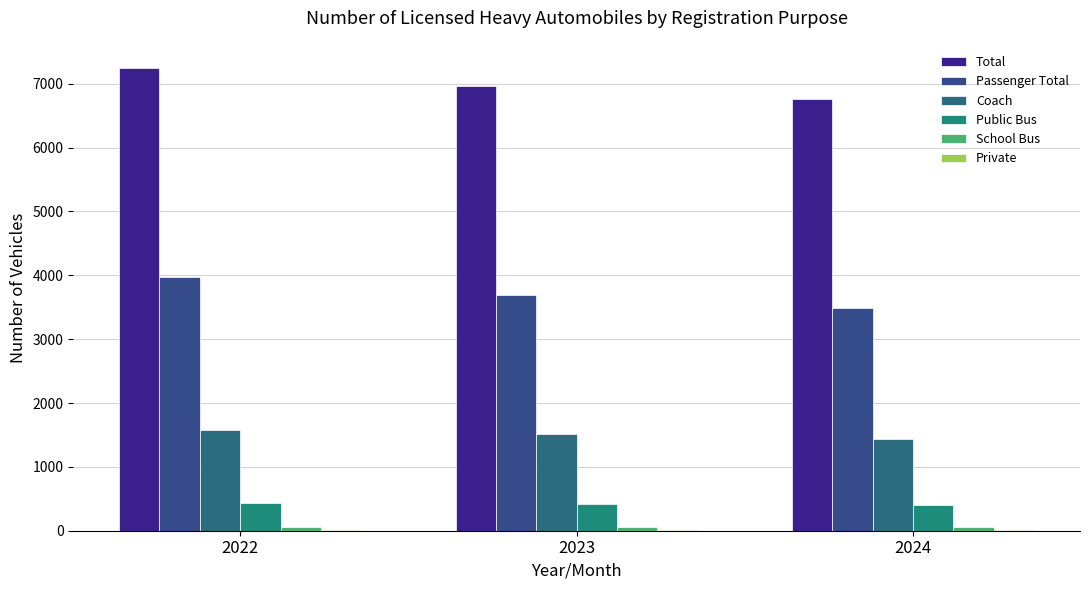

How many categories are shown in the chart?

3